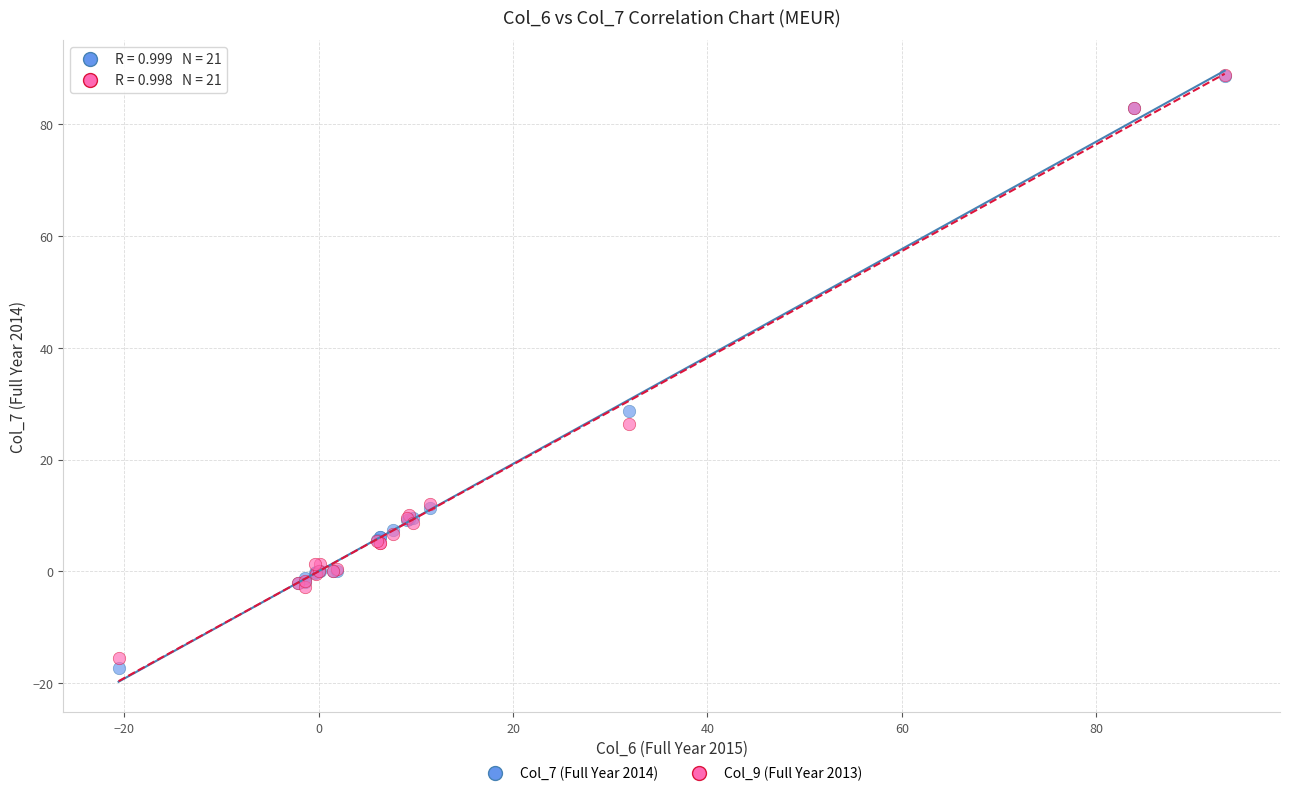

Across all series, what Y value is closest to 35?

28.6